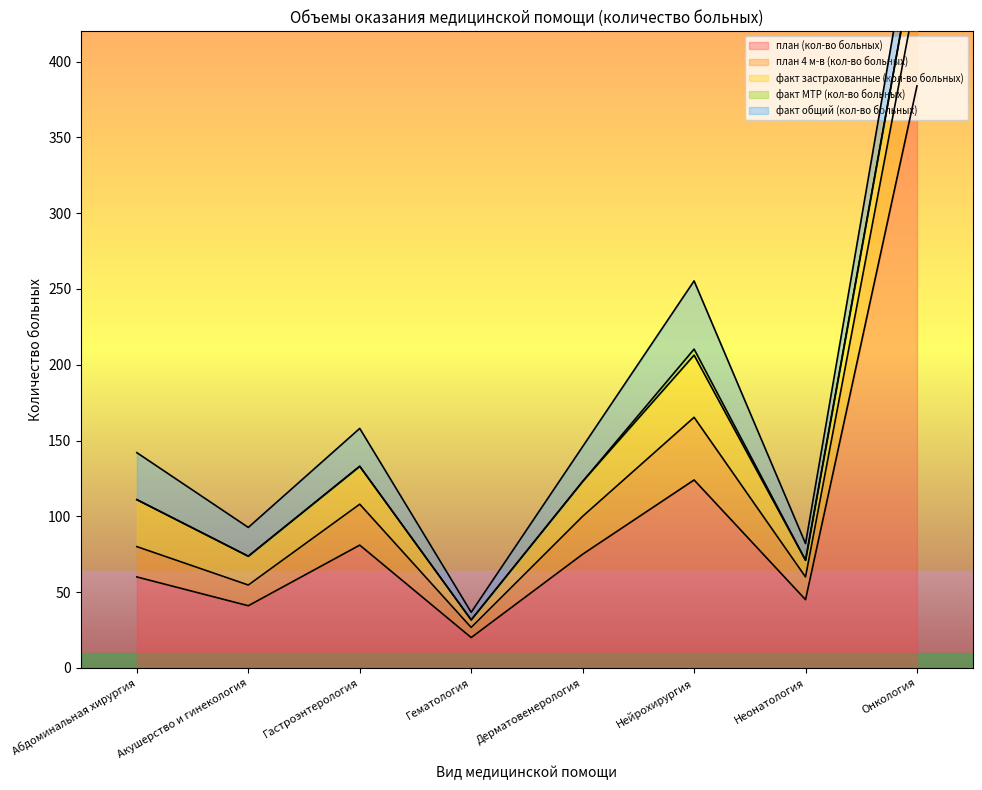

What is the sum of all план 4 м-в (кол-во больных) values?

212.7